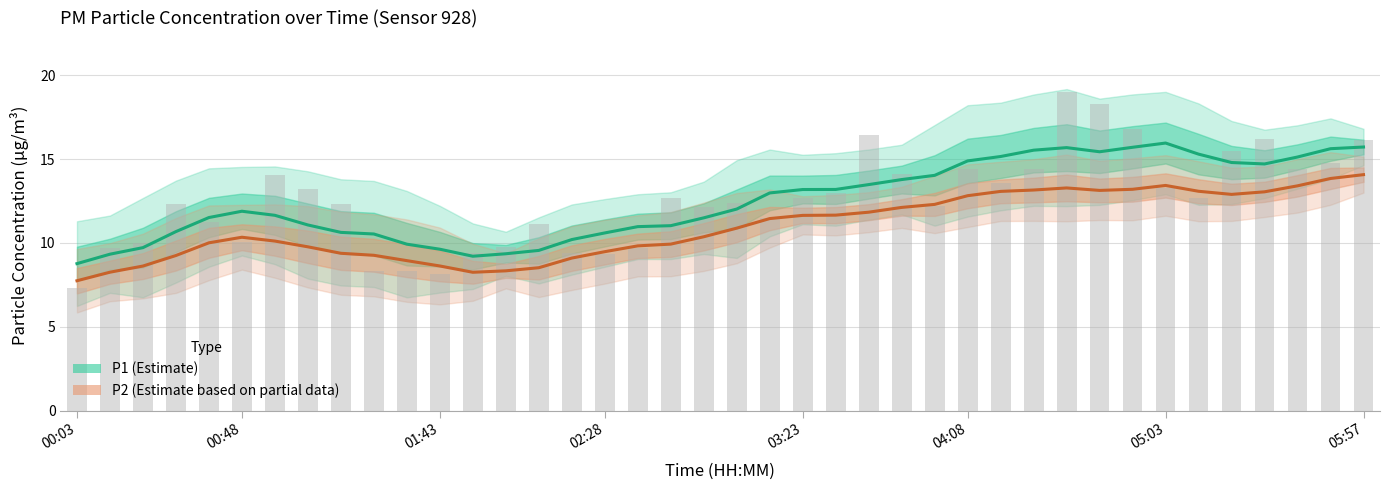

The P2 (Estimate based on partial data) series shows 5.6 at 38. True or false?

False